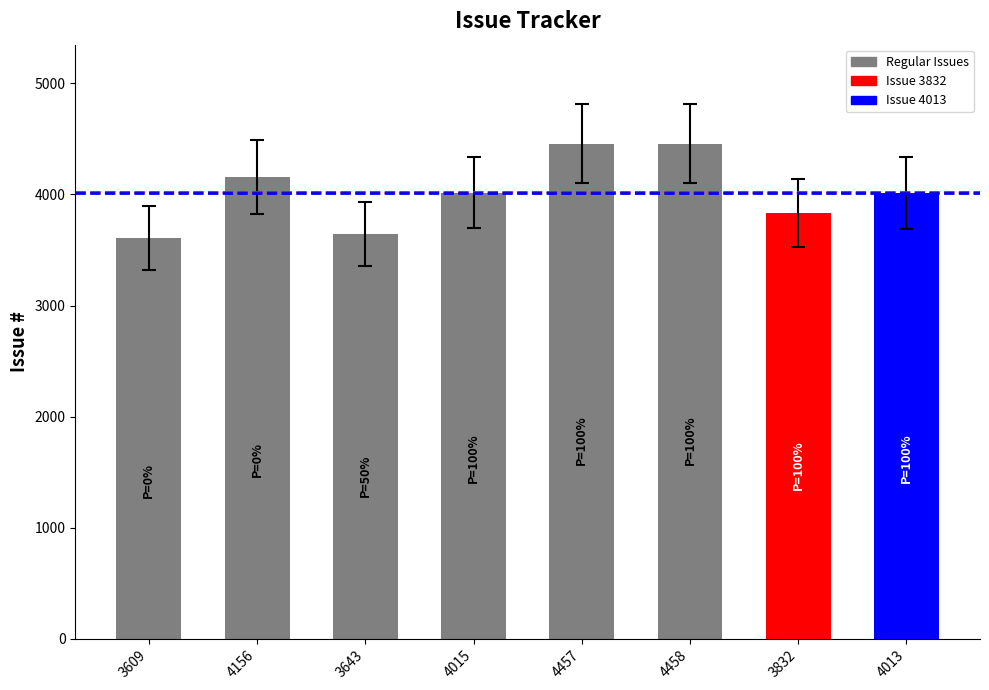

Is it true that the value at 4457 is 4457?

True